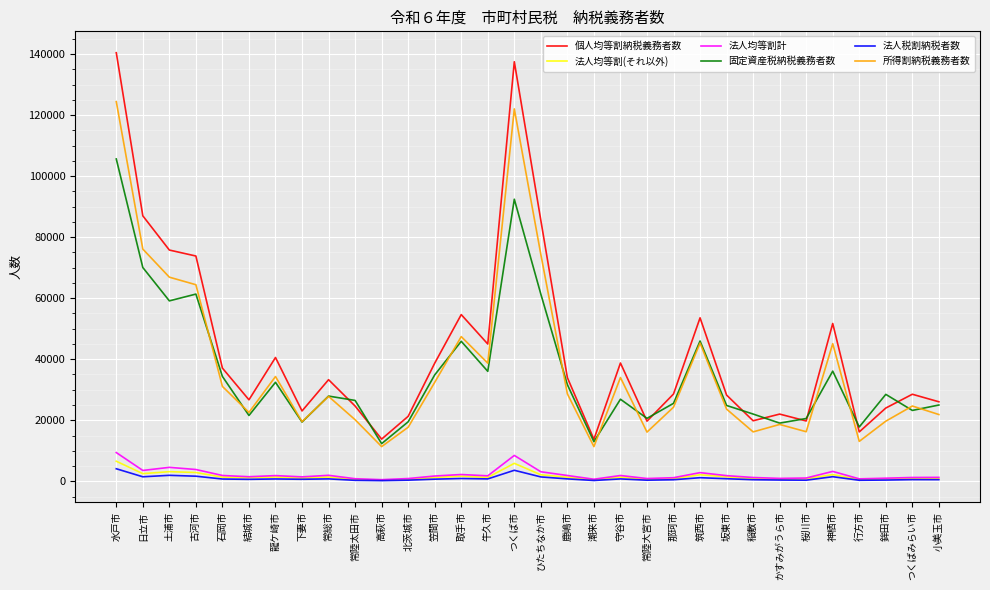

What is the minimum value for 法人税割納税者数?

219